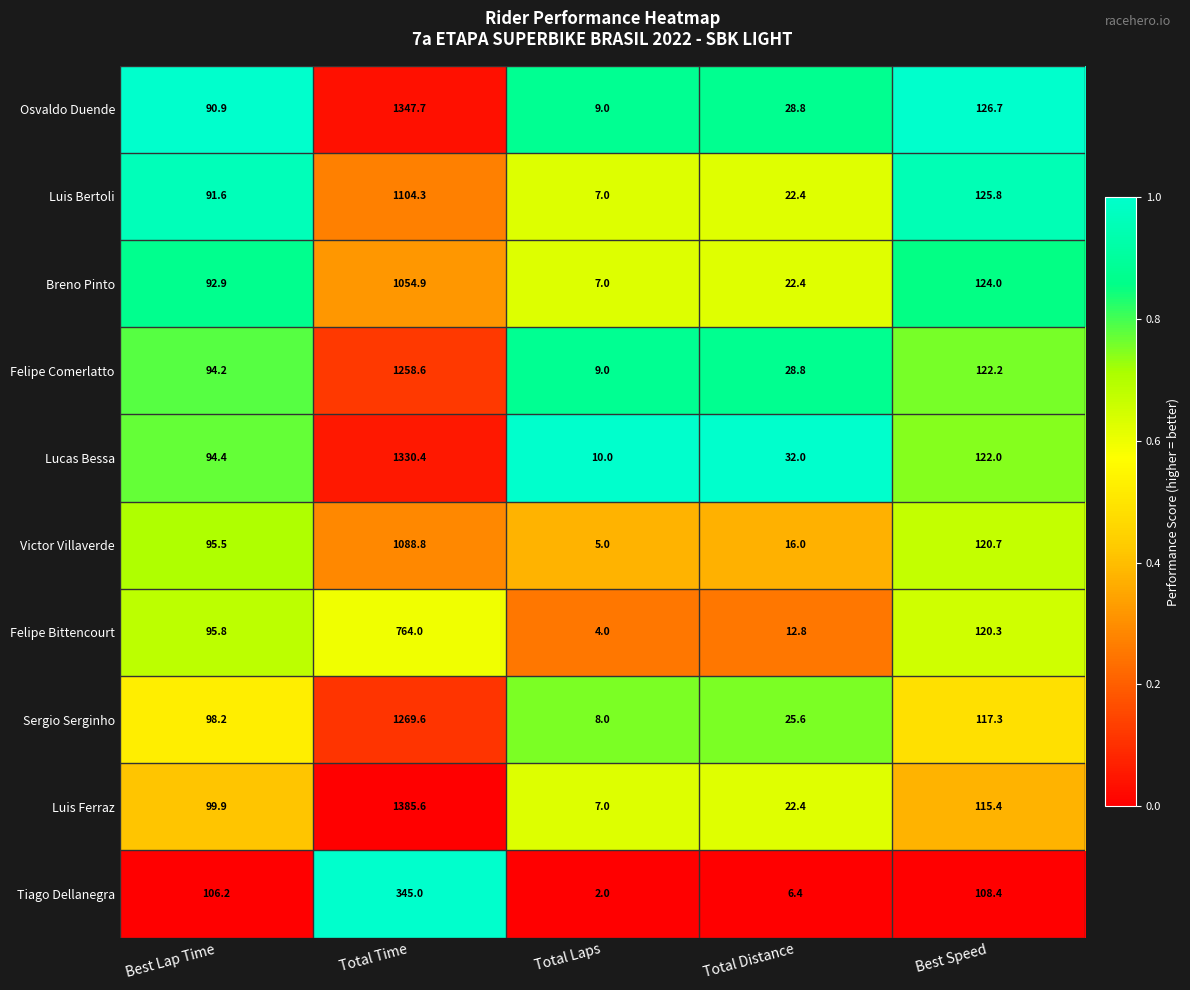

At which category is the sum across all series the highest?

Total Time